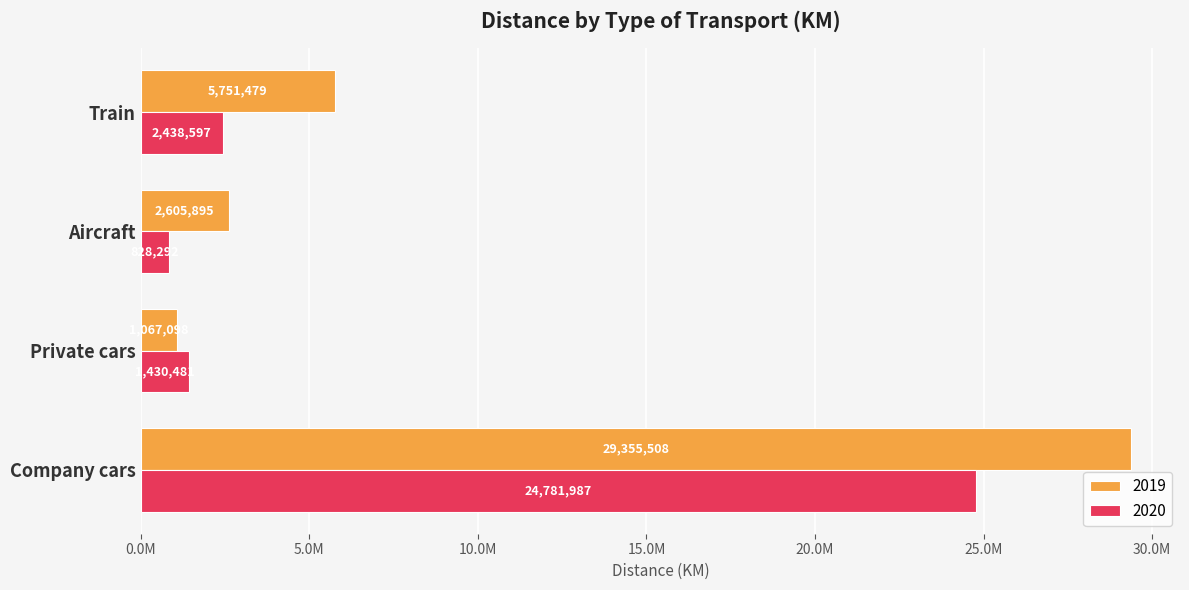

Is the value of 2020 at Company cars greater than the value of 2019 at Aircraft?

Yes